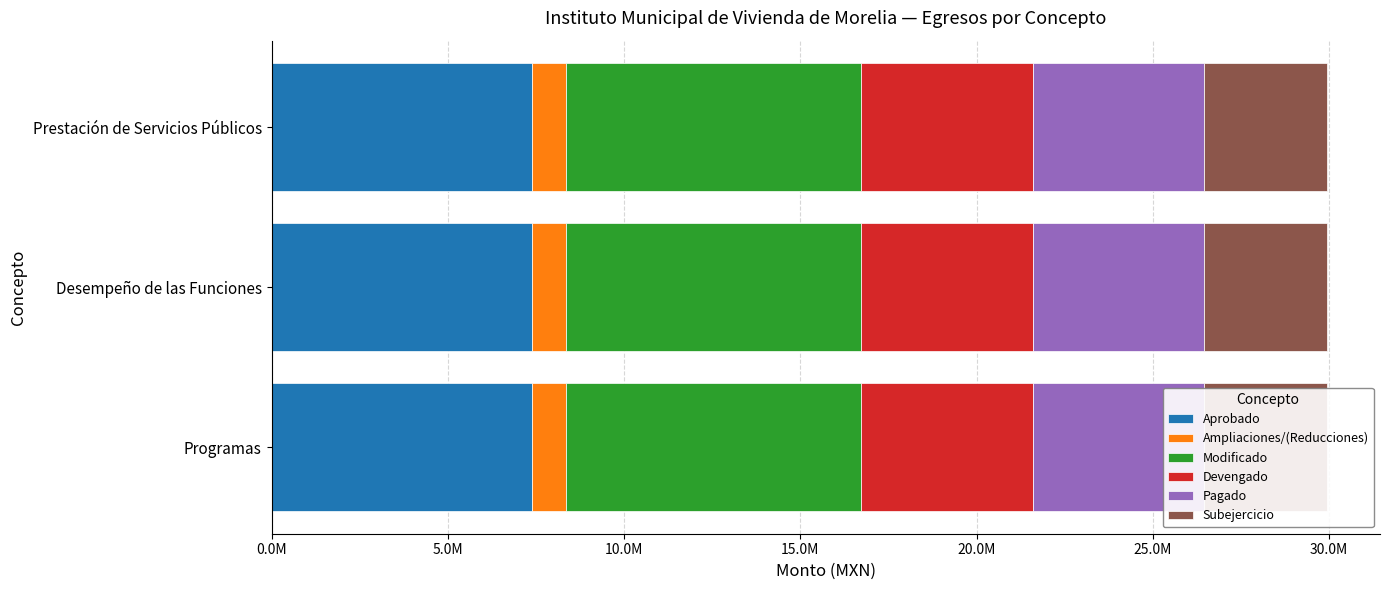

Which series changed the most between Desempeño de las Funciones and Prestación de Servicios Públicos?

Aprobado